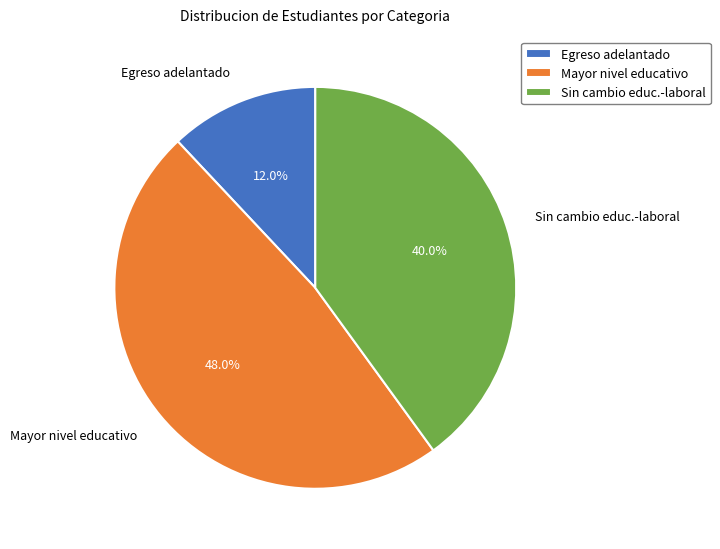

Do Sin cambio educ.-laboral and Egreso adelantado together represent more than half of the pie?

Yes